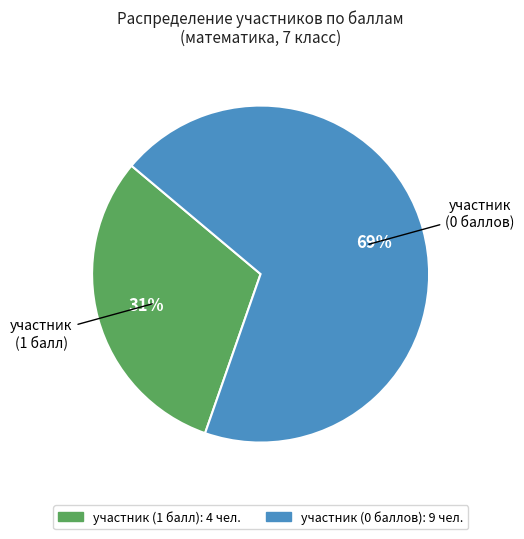

Count the number of slices in the pie.

2